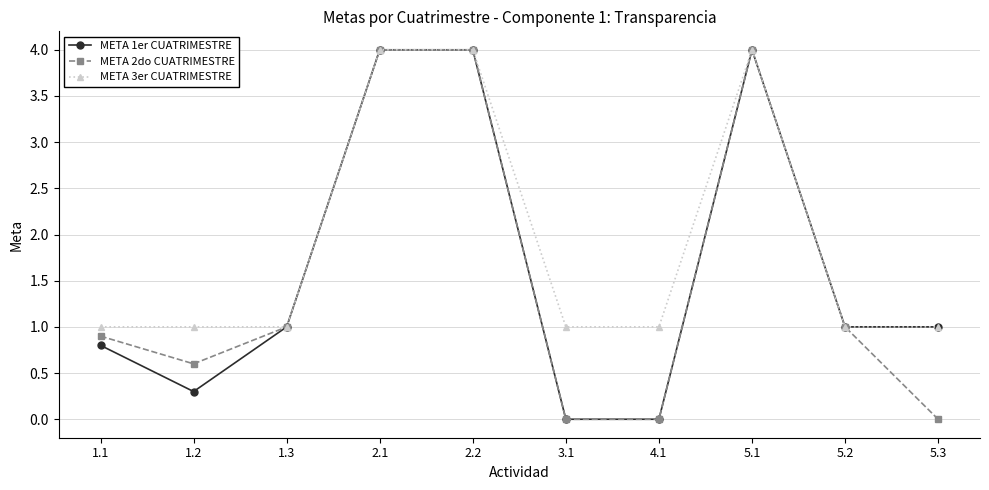

List the series in order of their overall mean, highest first.

META 3er CUATRIMESTRE, META 1er CUATRIMESTRE, META 2do CUATRIMESTRE